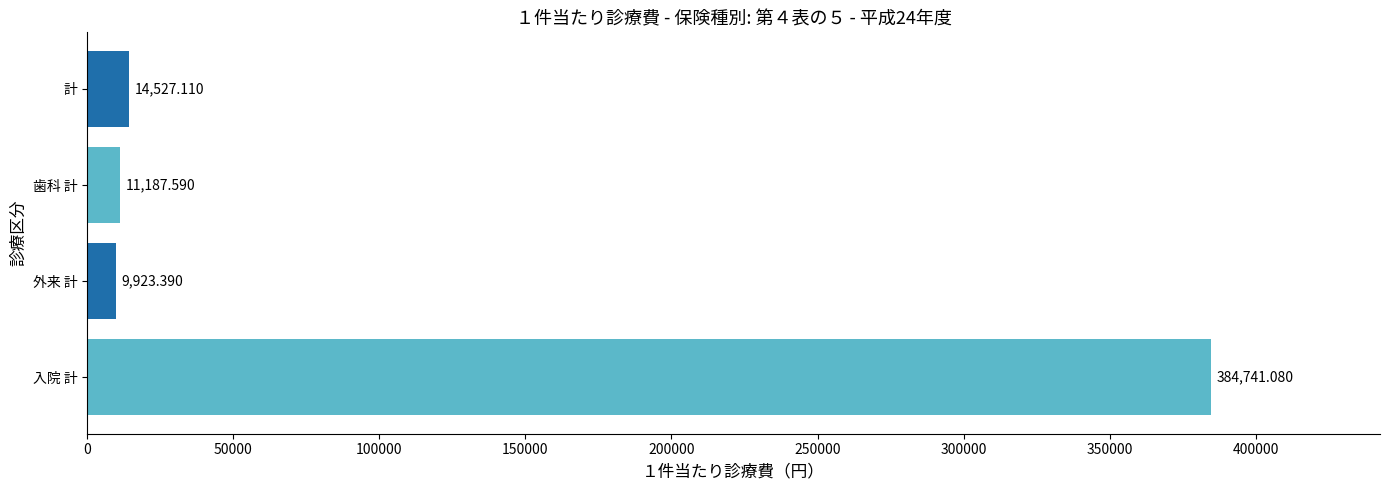

What is the difference between the second highest and minimum values?

4603.7